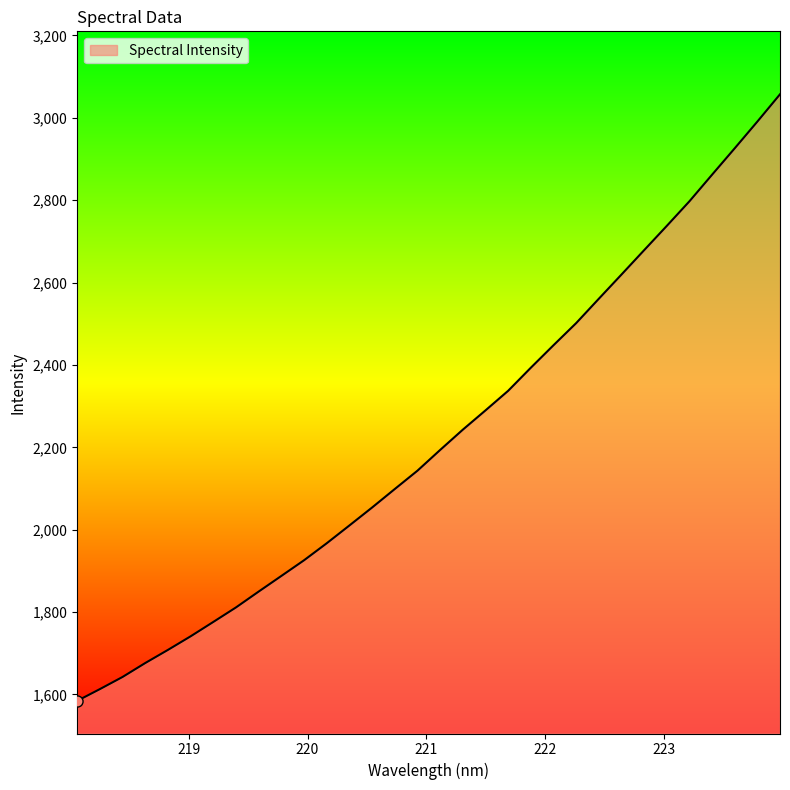

What is the difference between the maximum and minimum values?

1472.8